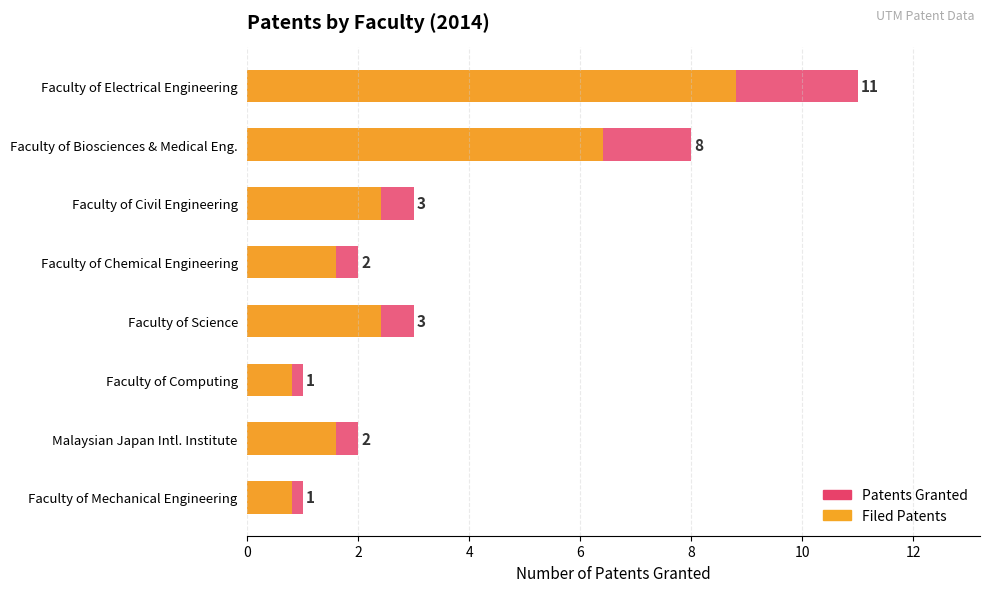

Reading left to right, transcribe all the data shown in this chart.

Patents Granted: 11.0	8.0	3.0	2.0	3.0	1.0	2.0	1.0
Filed Patents: 8.8	6.4	2.4	1.6	2.4	0.8	1.6	0.8